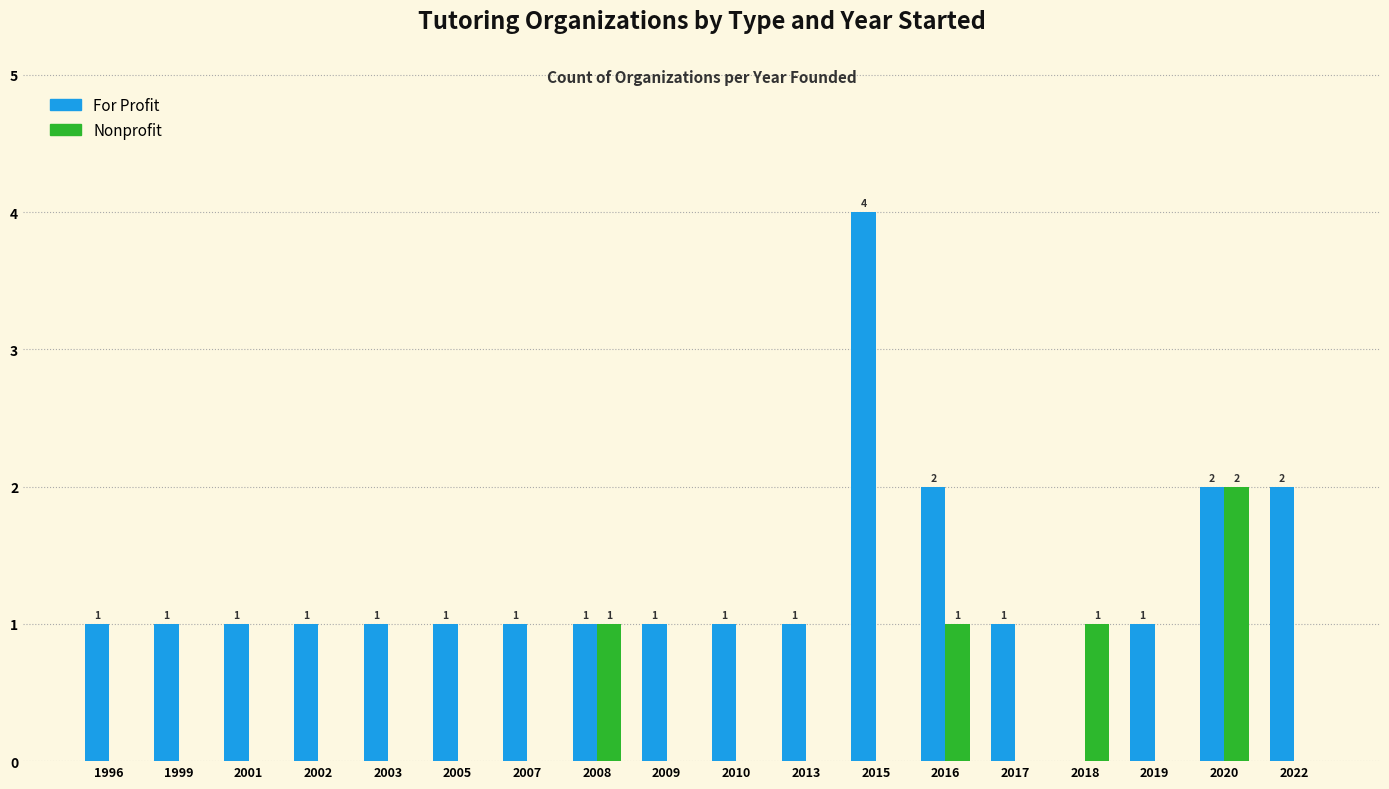

Reading left to right, transcribe all the data shown in this chart.

For Profit: 1996=1	1999=1	2001=1	2002=1	2003=1	2005=1	2007=1	2008=1	2009=1	2010=1	2013=1	2015=4	2016=2	2017=1	2018=0	2019=1	2020=2	2022=2
Nonprofit: 1996=0	1999=0	2001=0	2002=0	2003=0	2005=0	2007=0	2008=1	2009=0	2010=0	2013=0	2015=0	2016=1	2017=0	2018=1	2019=0	2020=2	2022=0